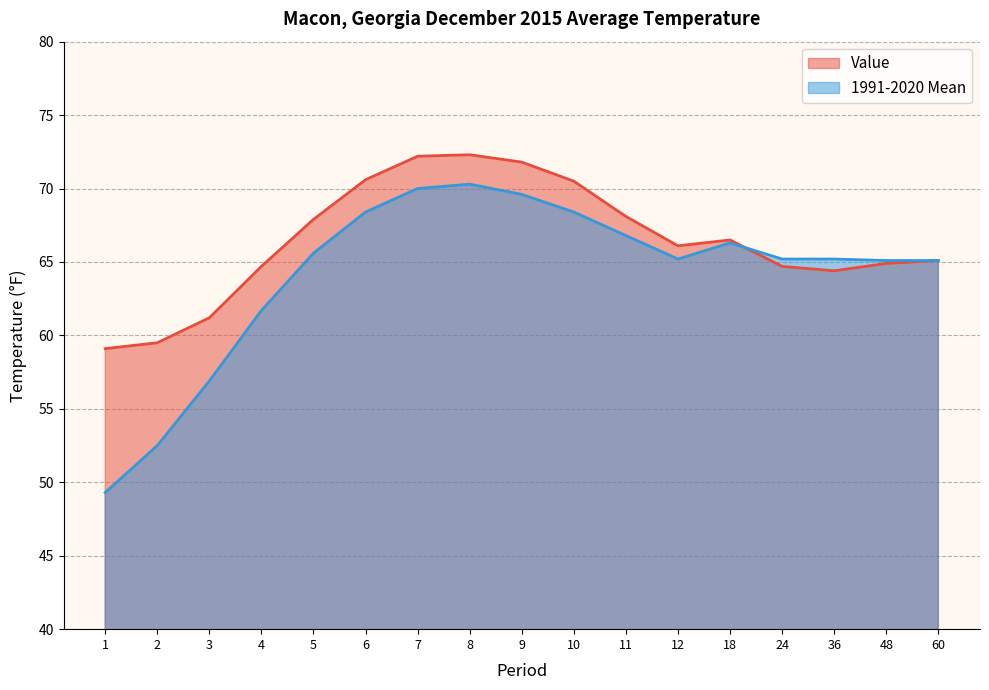

What is the sum of the Value values at 5 and 60?

133.0